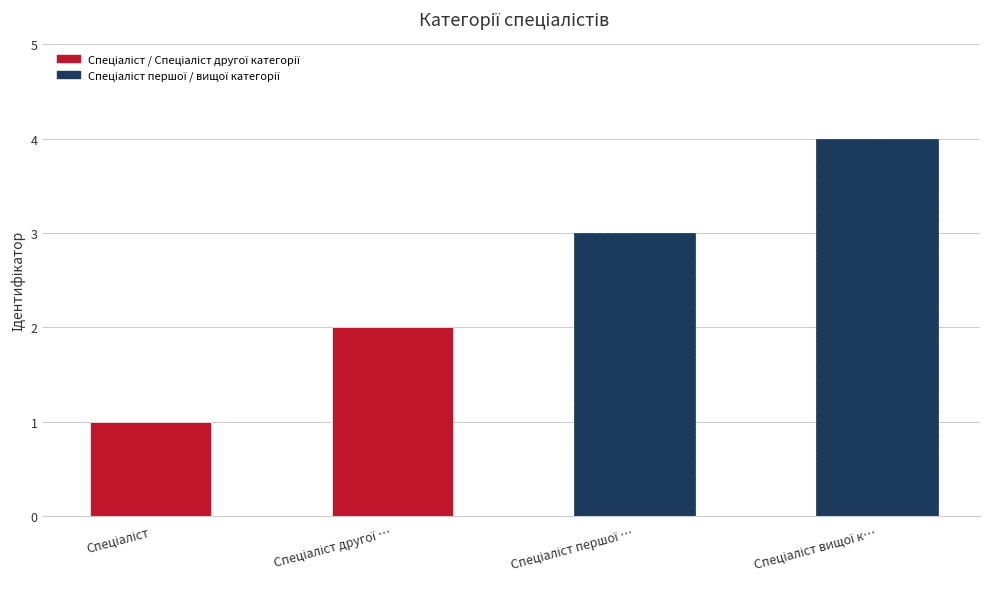

True or false: the data shows 1 at Спеціаліст.

False